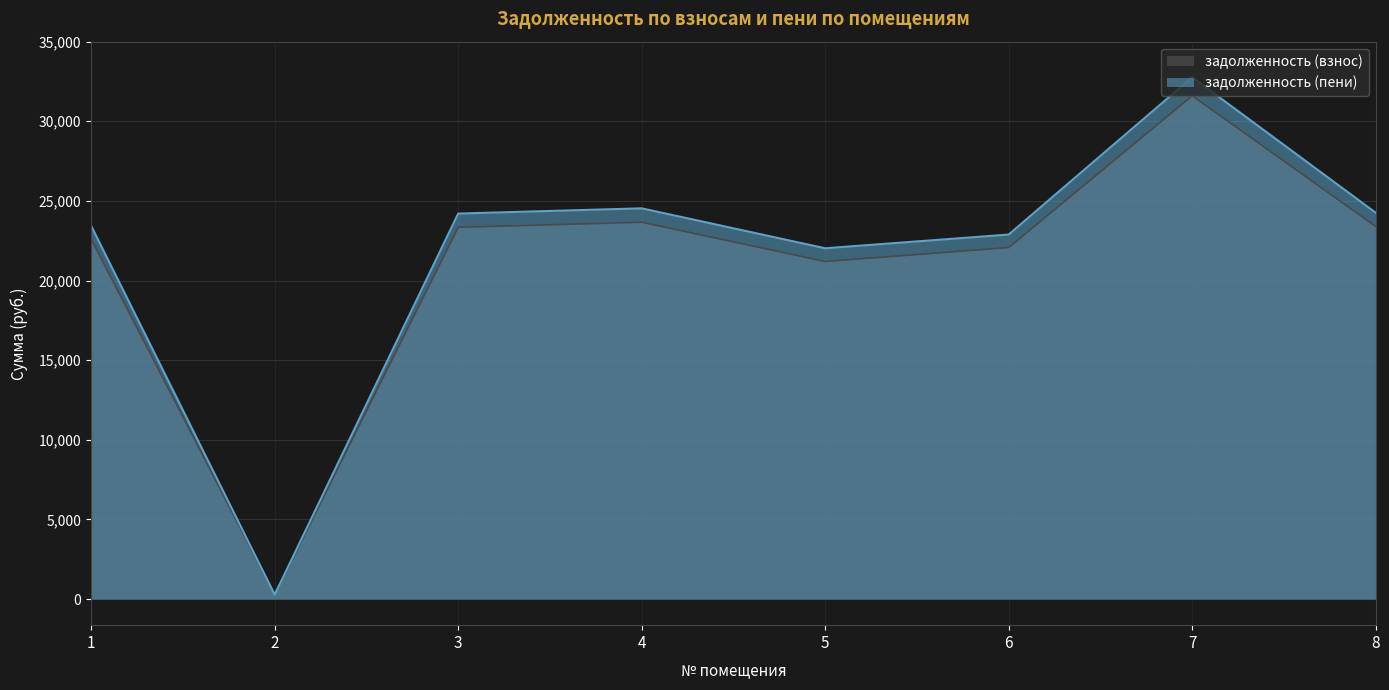

What is the sum of all задолженность (пени) values?

174402.0